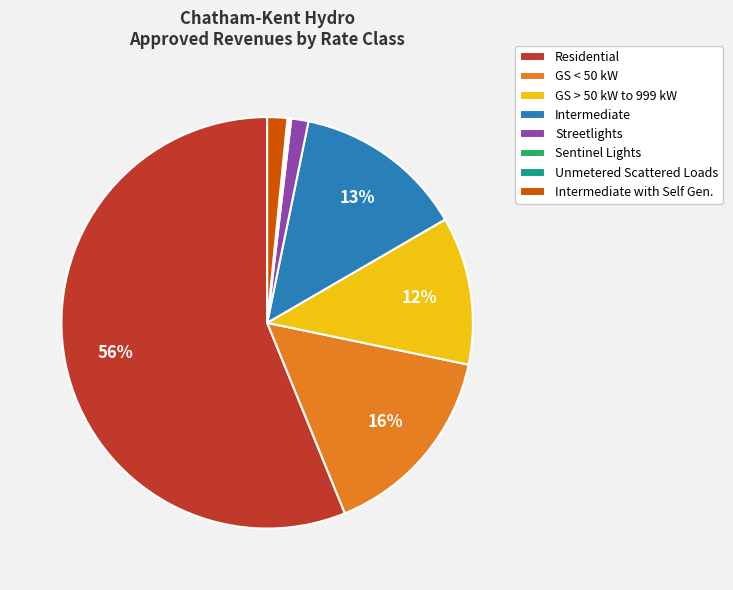

What percentage is the GS > 50 kW to 999 kW slice, to the nearest percent?

12%